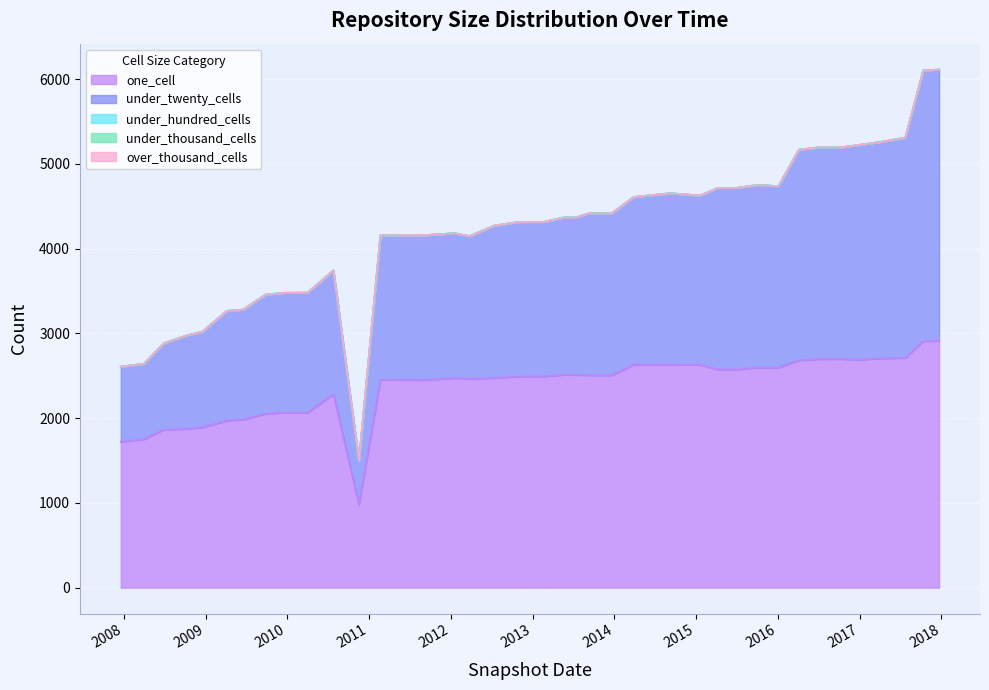

True or false: under_hundred_cells has more than 1 points higher than both neighbors.

False